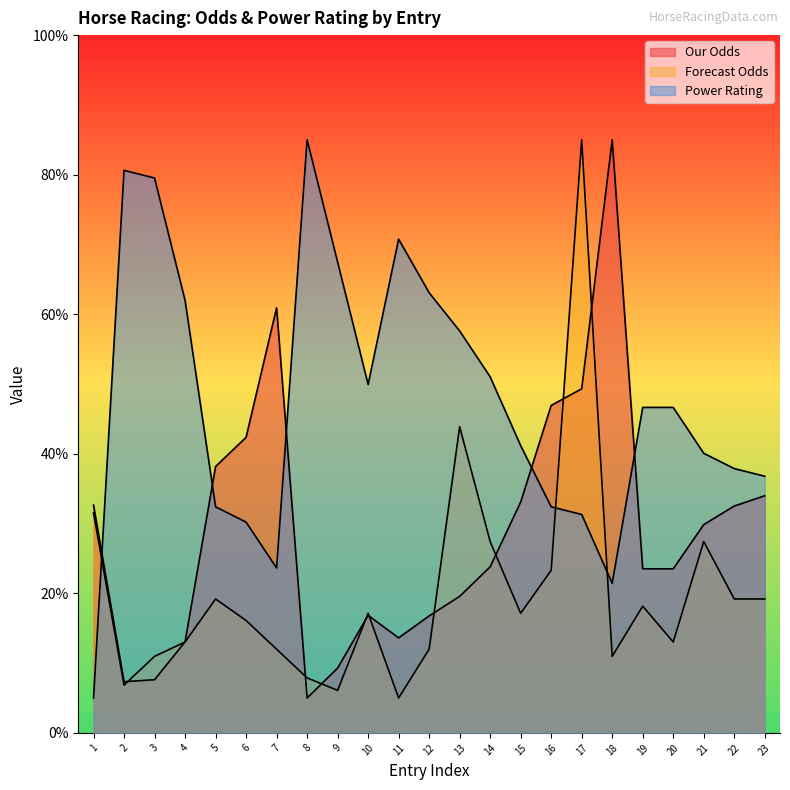

How many interior local peaks does the Our Odds series have?

3